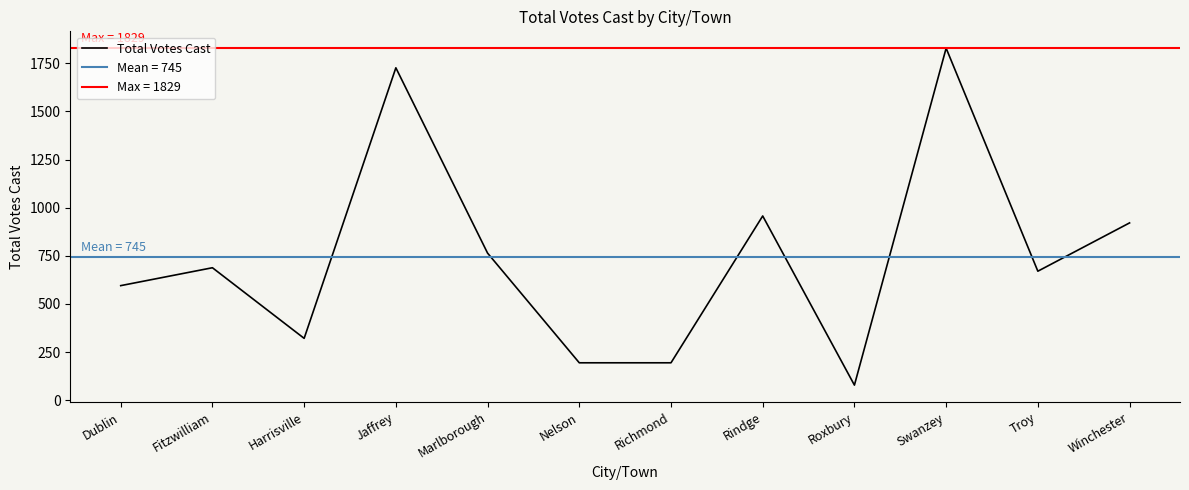

True or false: the data shows 2601 at Jaffrey.

False